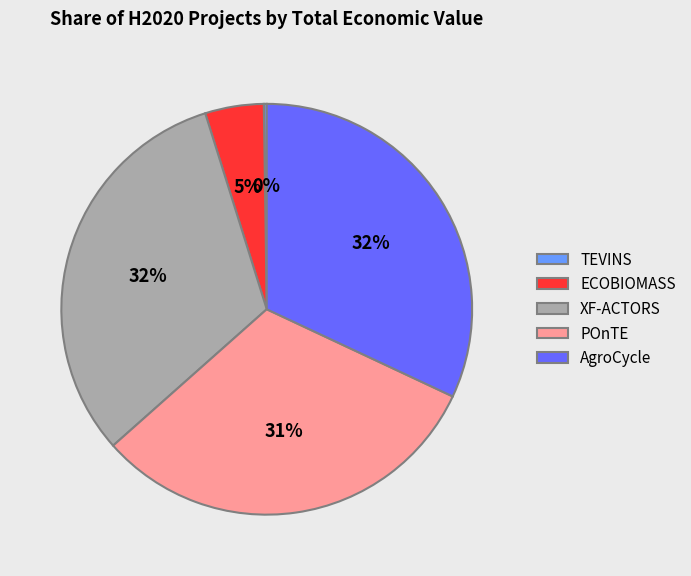

Does any single category account for the majority?

No